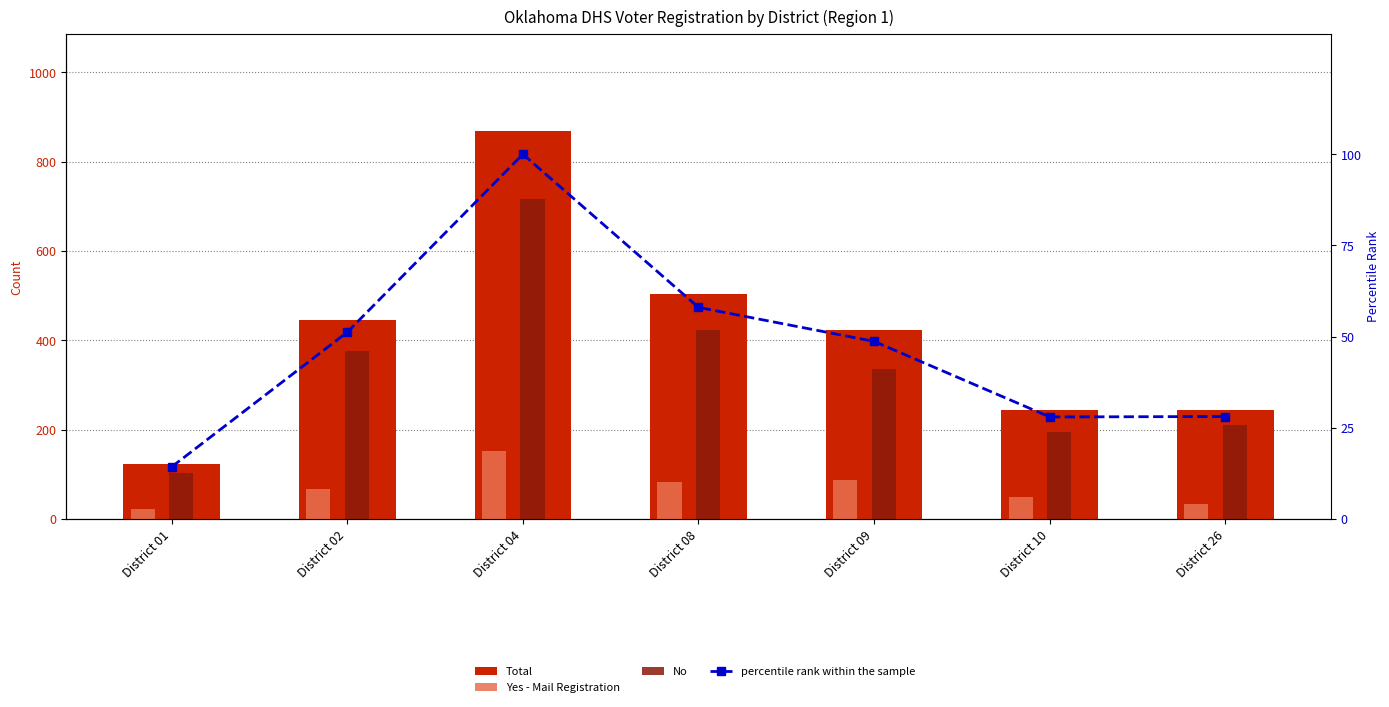

Which series has the widest spread of values?

Total